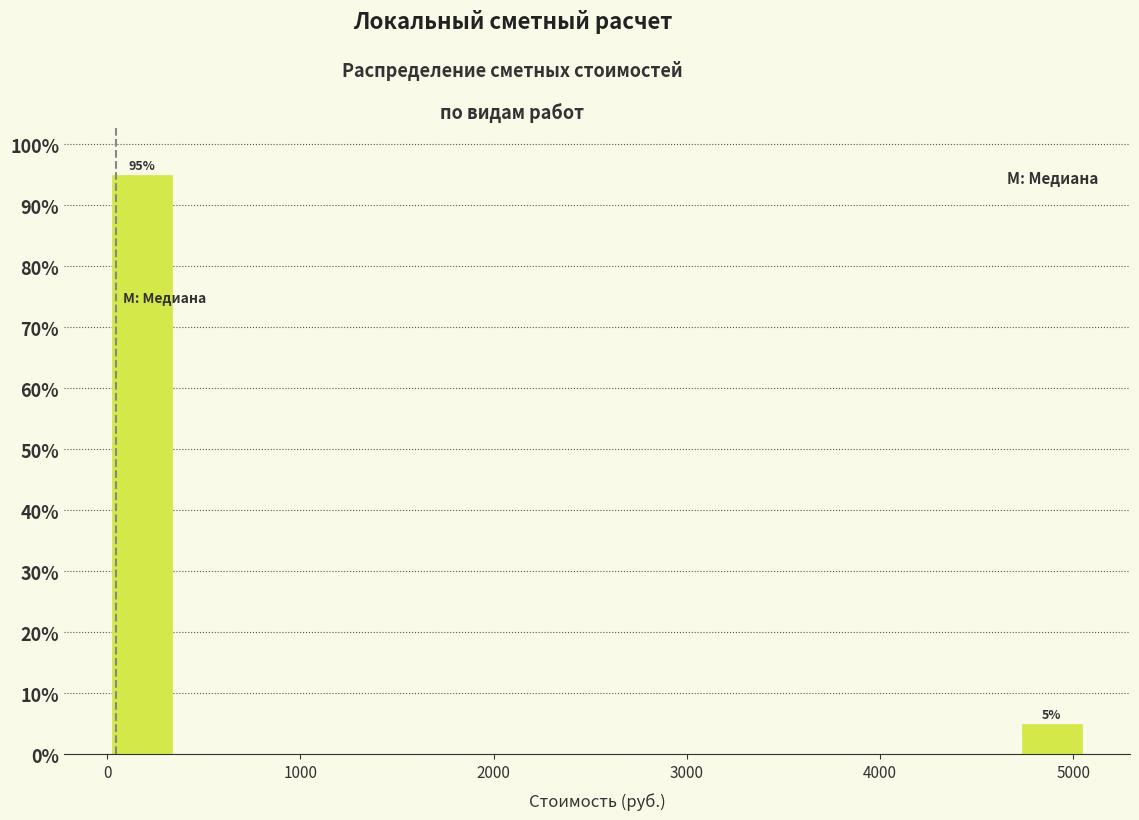

Read against the x-axis, roughly where is the centre of the tallest bar?

200